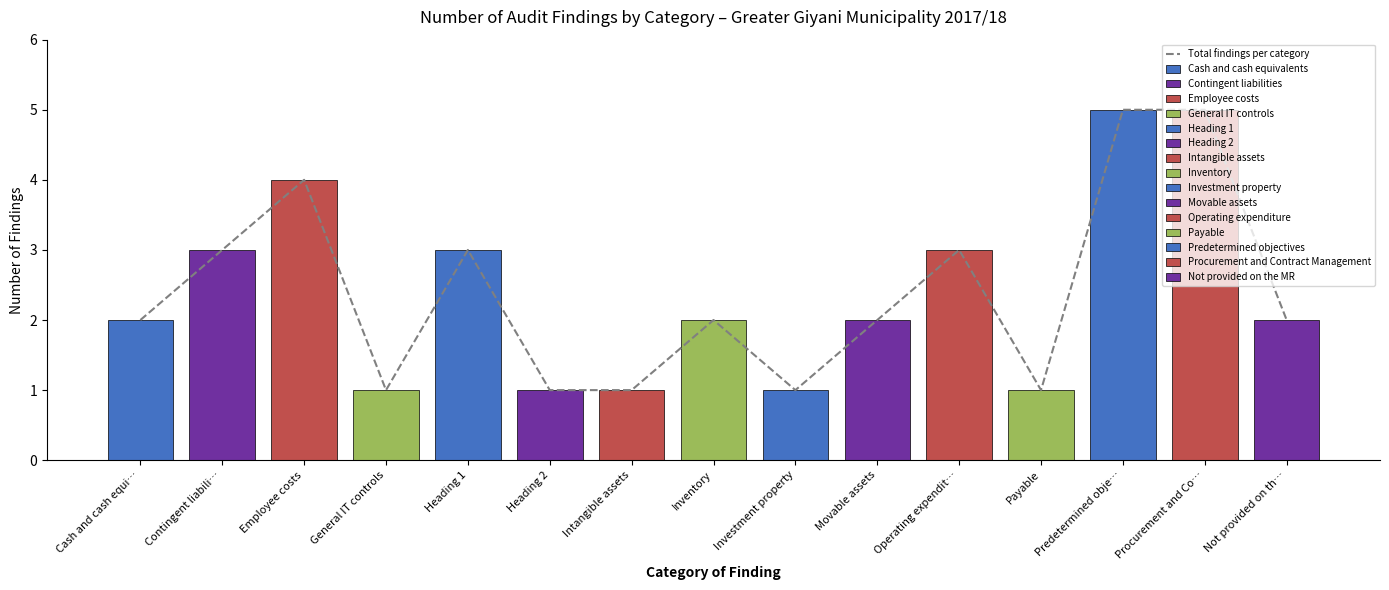

What is the sum of all values?

36